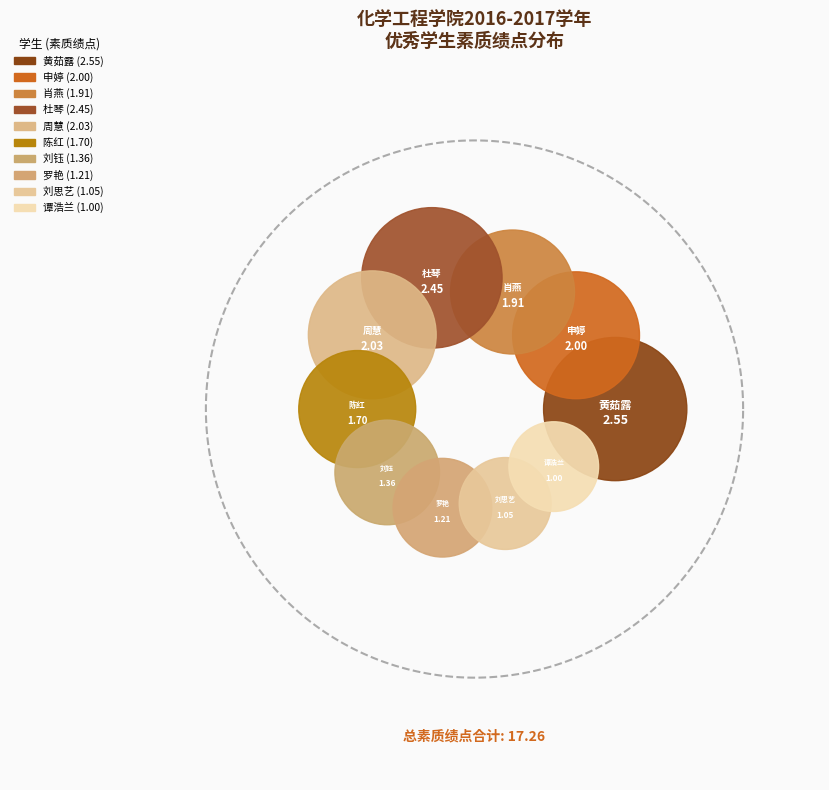

To the nearest percent, what is the average slice percentage?

10%